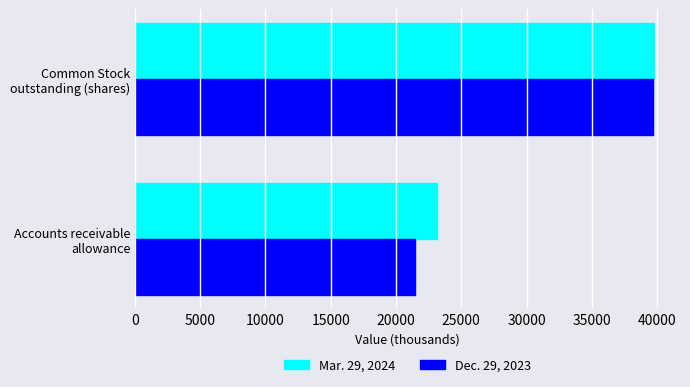

What is the highest value of the Dec. 29, 2023 series?

39665.8